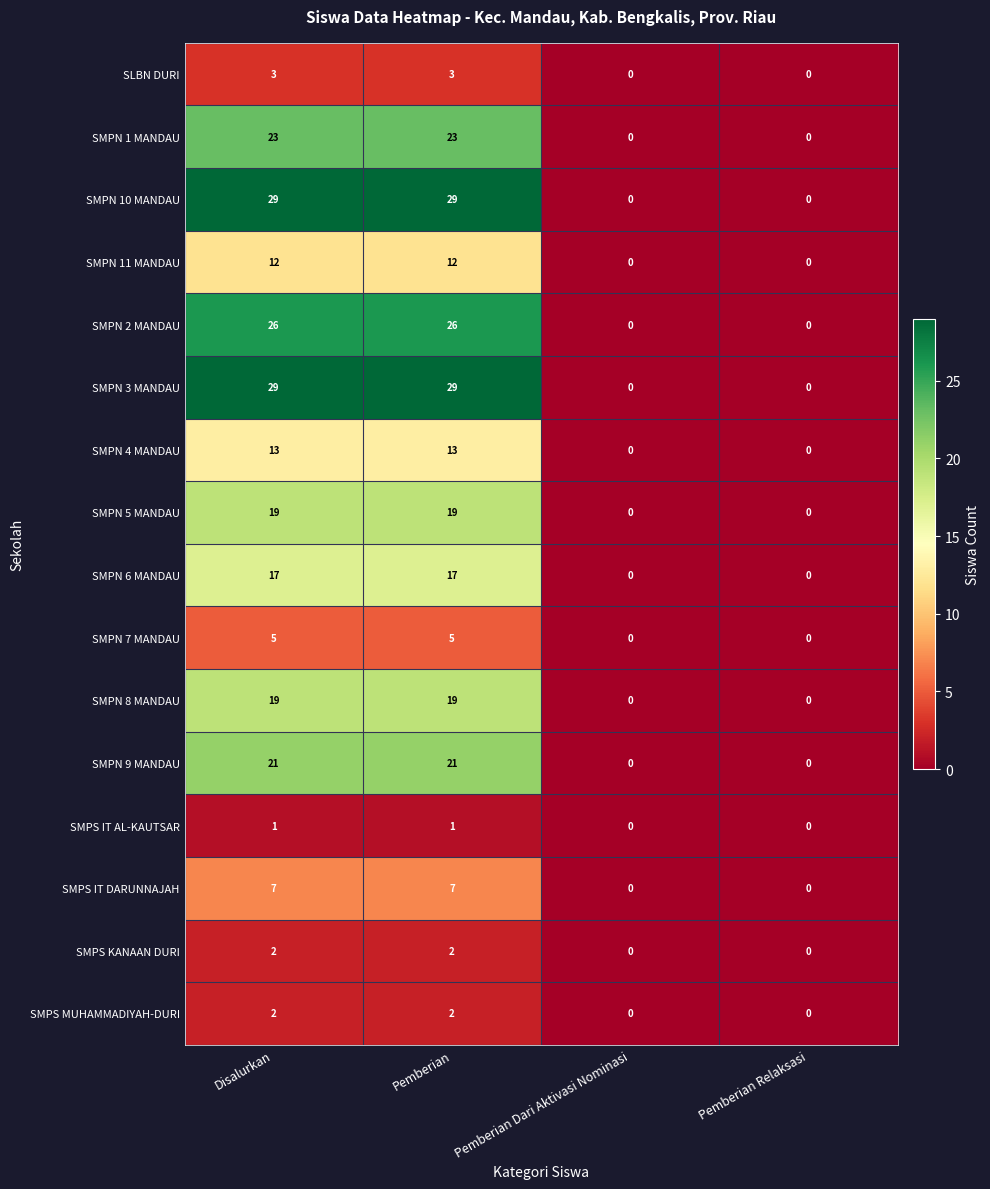

What is the spread (max minus min) of values at Pemberian?

28